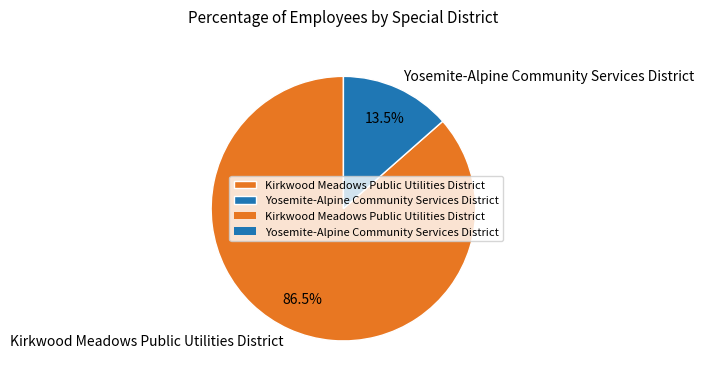

What is the majority slice?

Kirkwood Meadows Public Utilities District